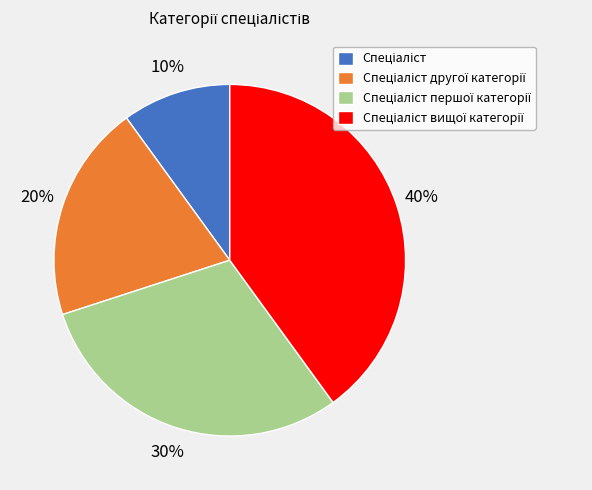

Is there a majority slice in this chart?

No